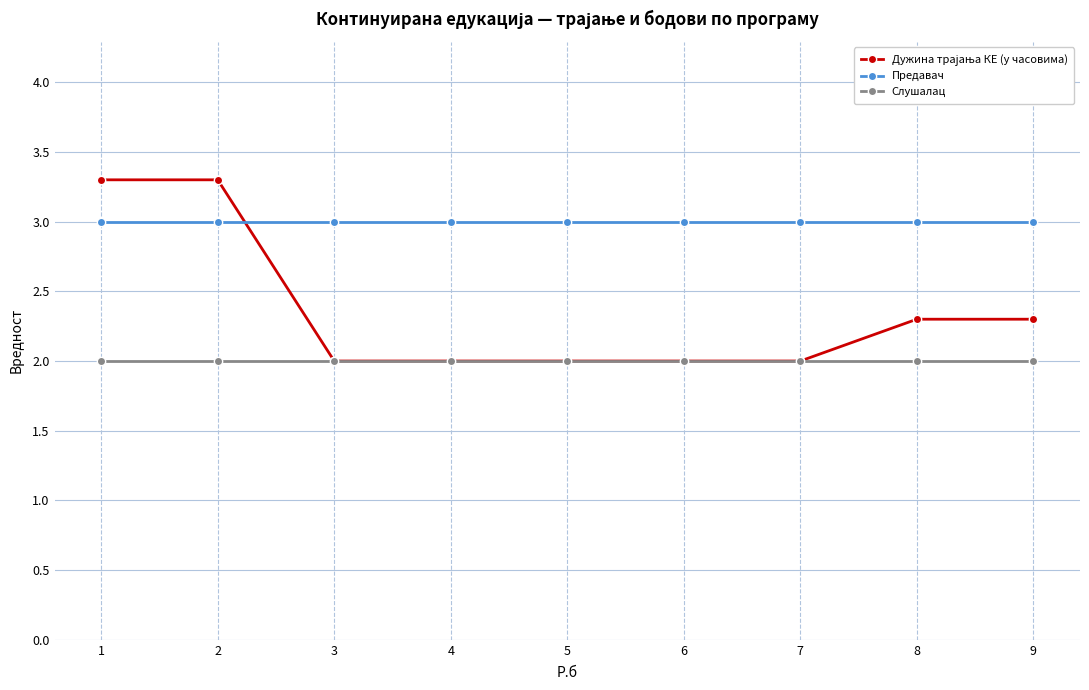

What is the minimum value for Слушалац?

2.0